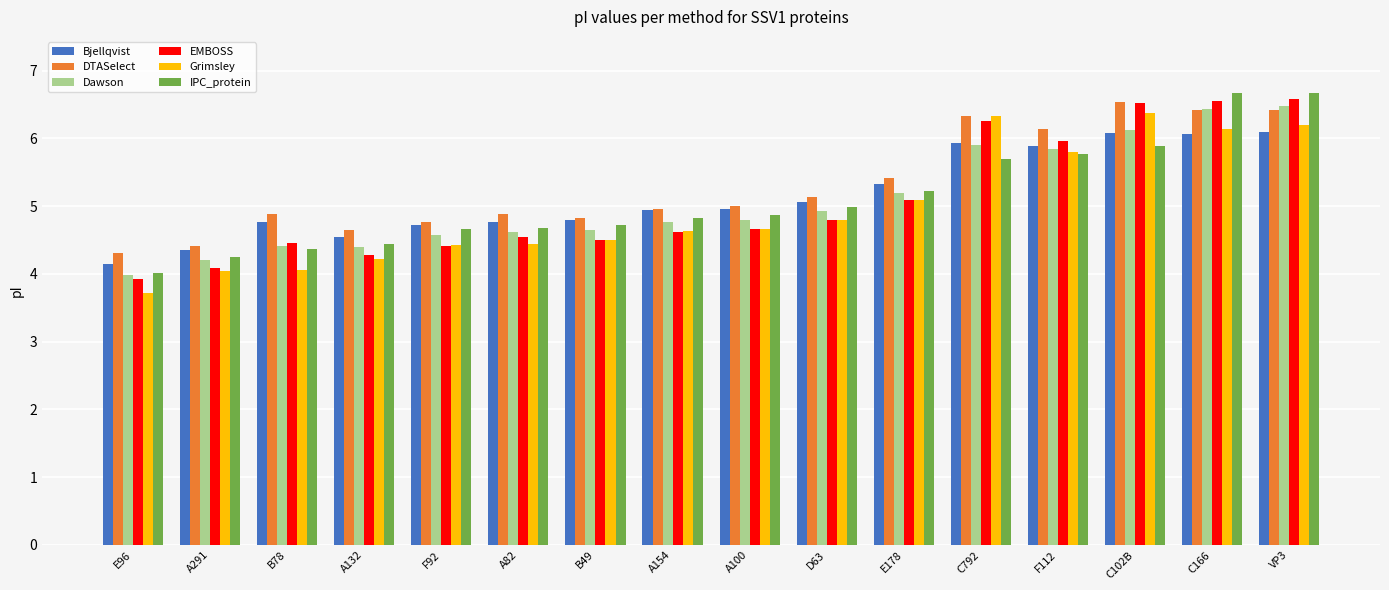

Is the value of EMBOSS at F112 greater than the value of IPC_protein at B78?

Yes